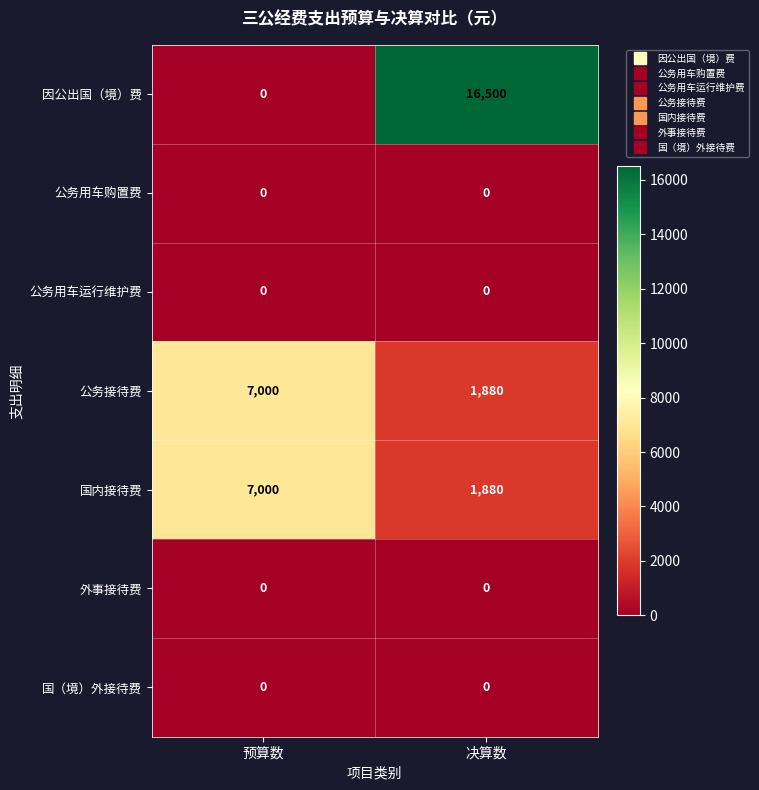

Read the 国内接待费 value at 决算数.

1880